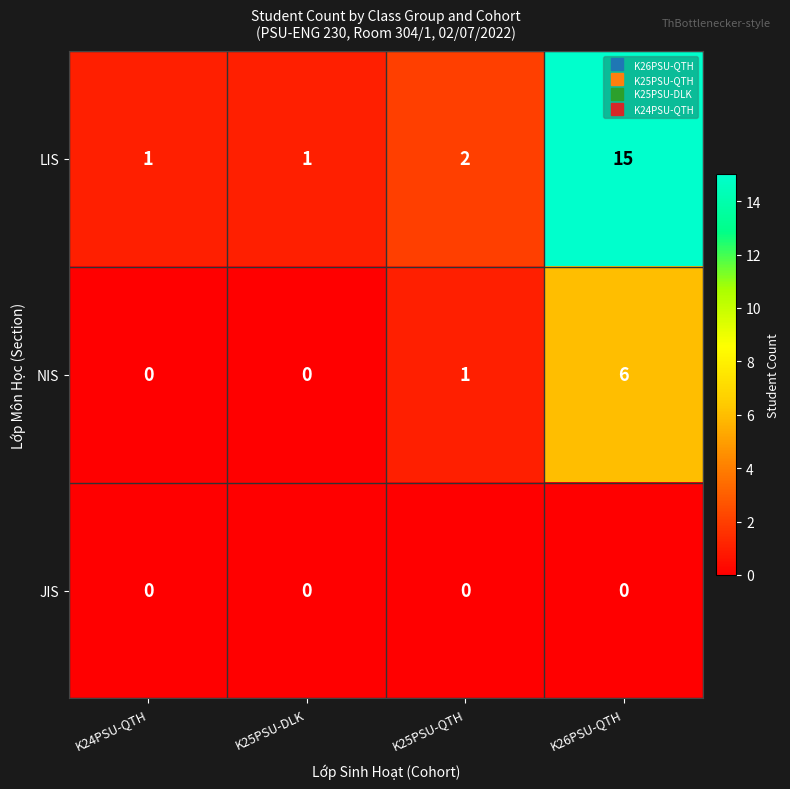

At which category is the sum across all series the highest?

K26PSU-QTH